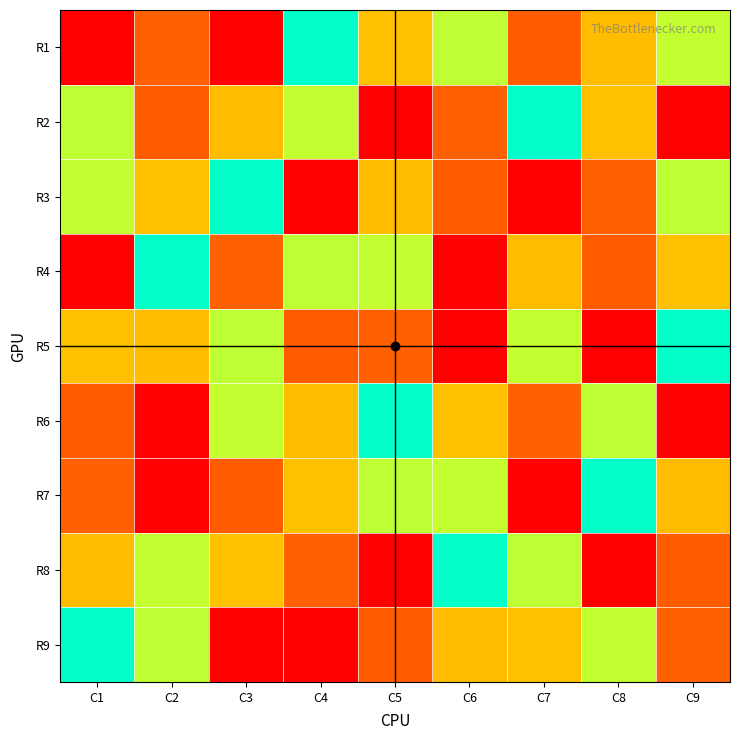

At which category is the sum across all series the highest?

C1